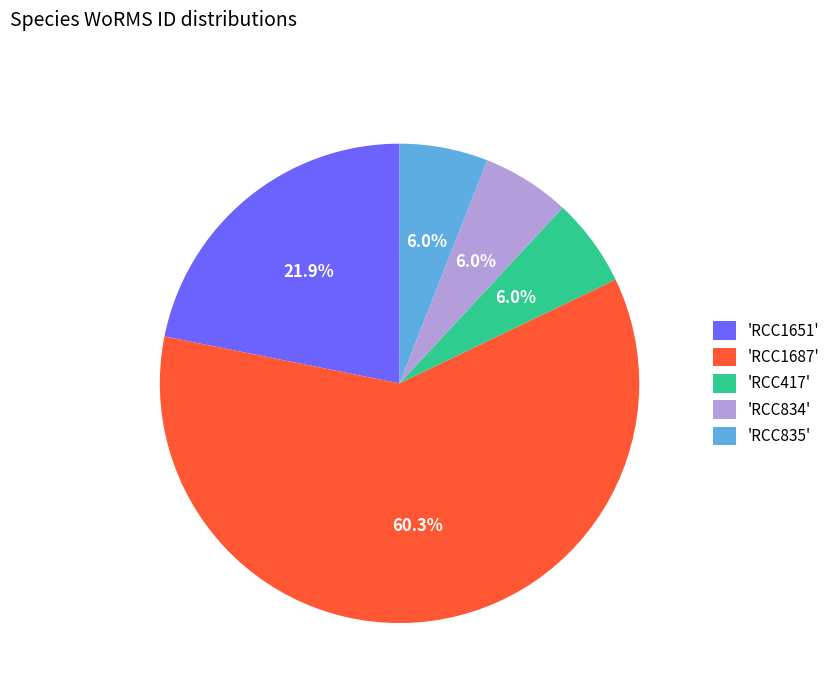

Do 'RCC1651' and 'RCC835' together represent more than half of the pie?

No